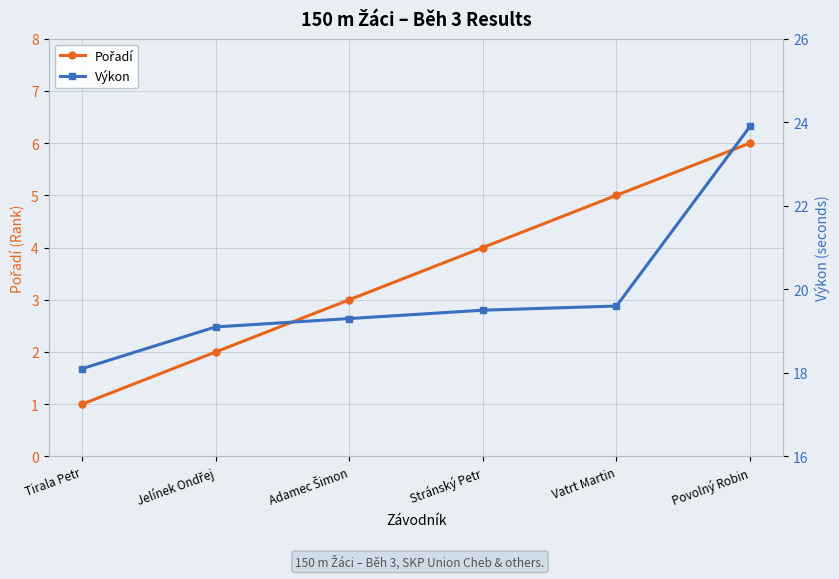

What are all the series names shown in the legend?

Pořadí, Výkon